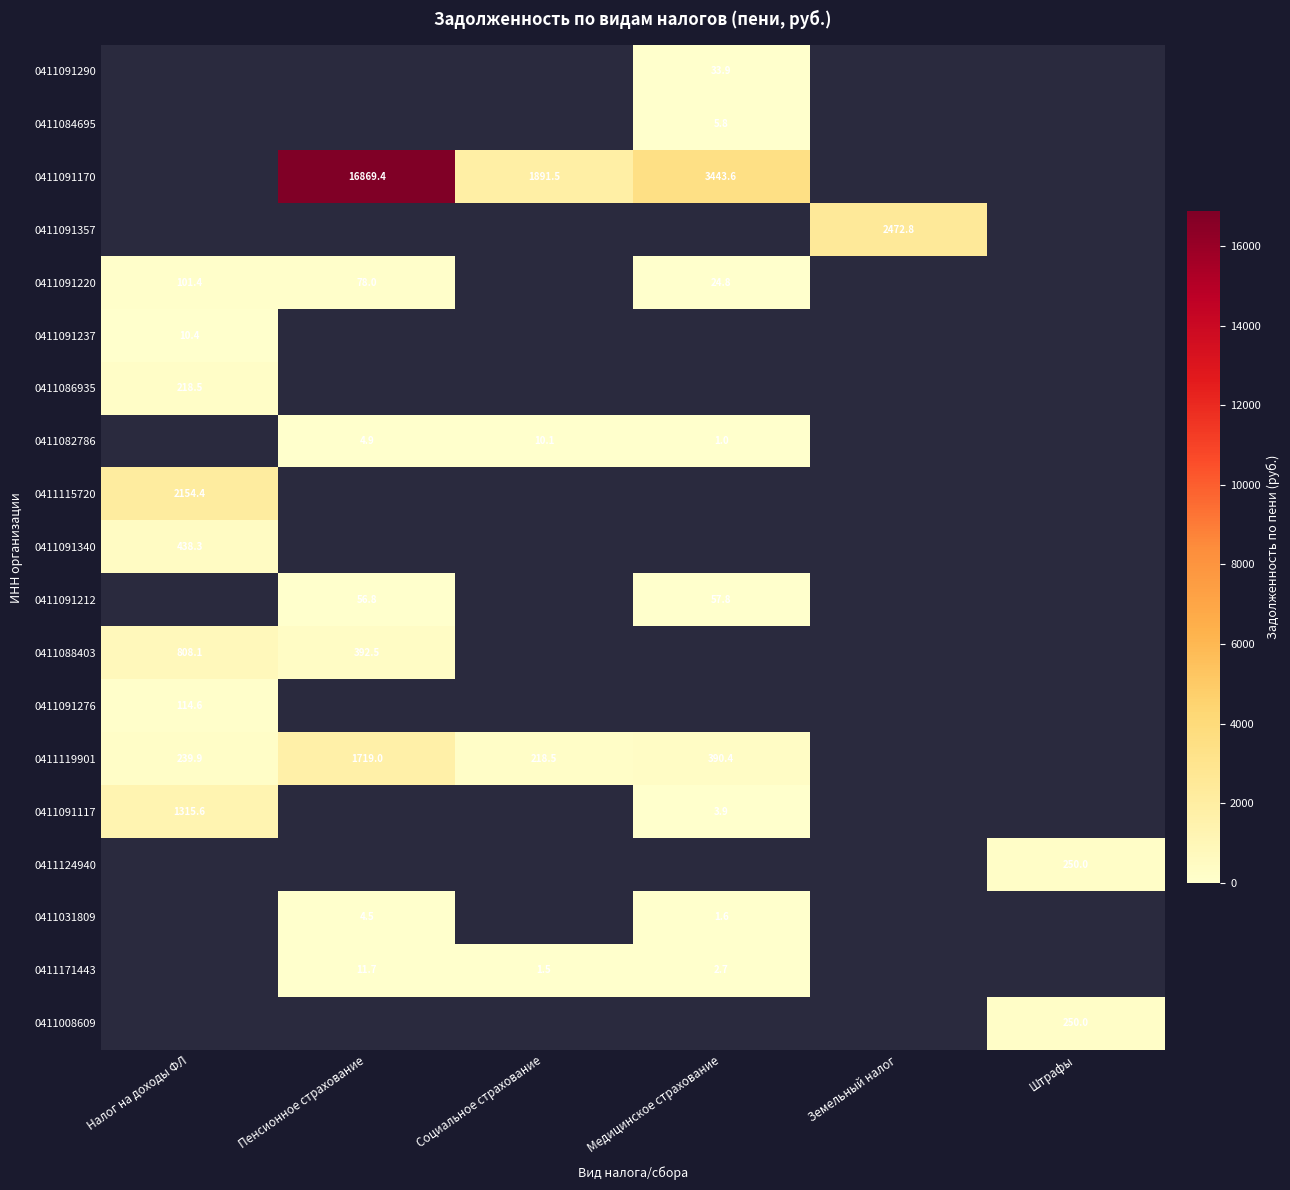

How many positive values does the 0411091220 series have?

3